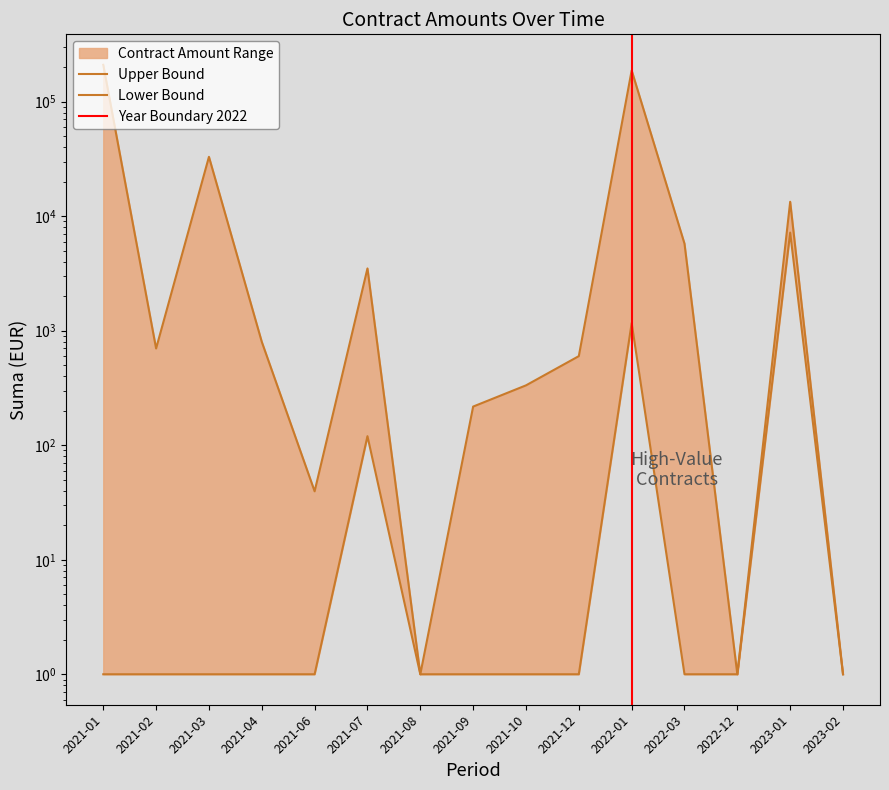

What is the total value across all series at 2021-04?

801.0